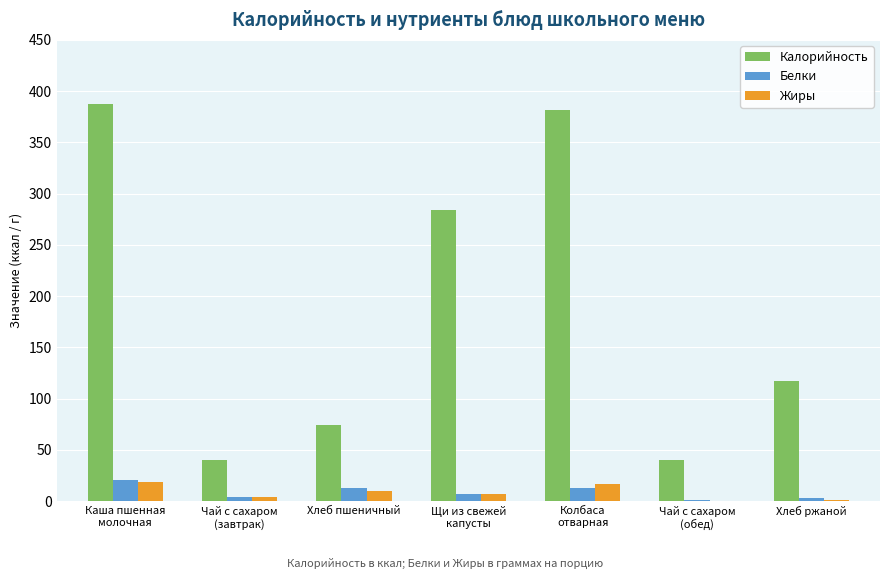

How many series are shown in this chart?

3